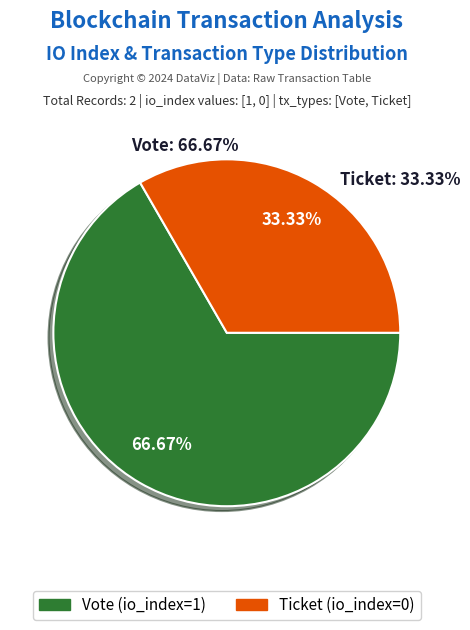

What is the majority slice?

Vote (io_index=1)